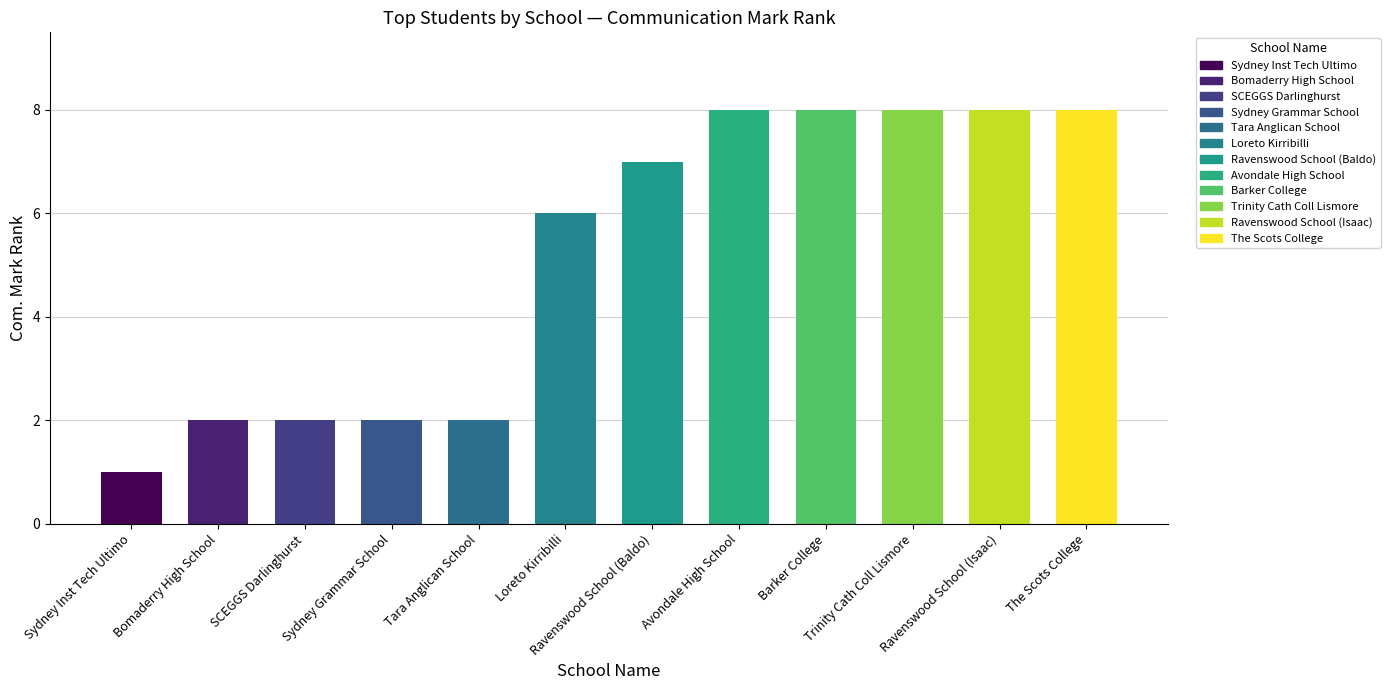

What is the approximate value at Trinity Cath Coll Lismore?

8